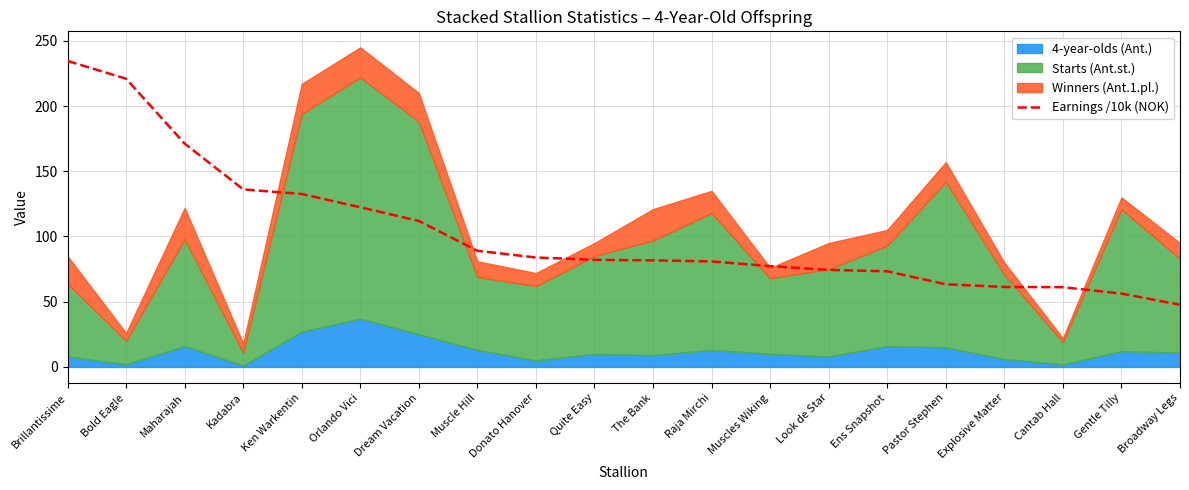

At which category does the chart reach its minimum across all series?

Broadway Legs